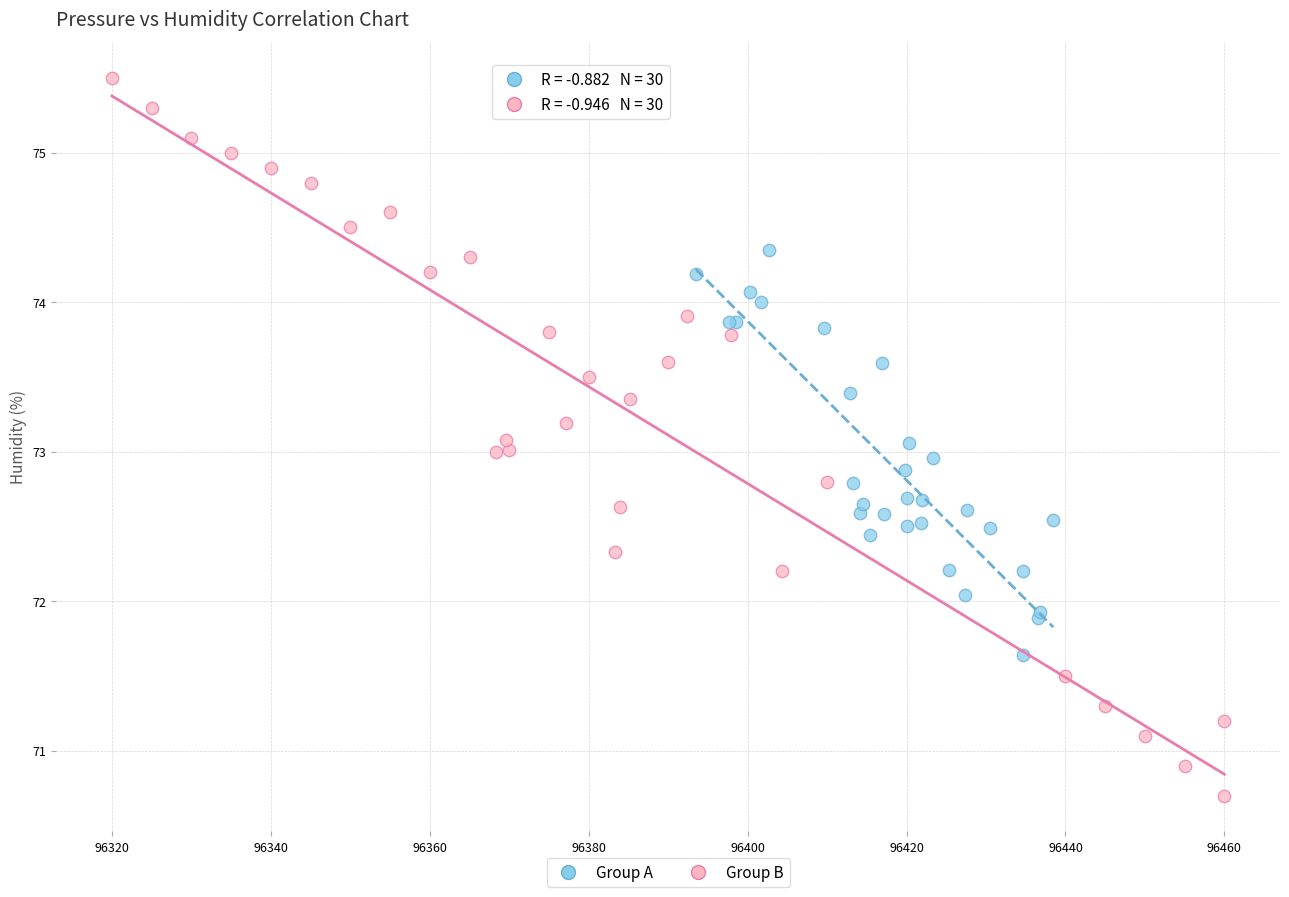

Which series reaches the maximum Y coordinate?

Group B